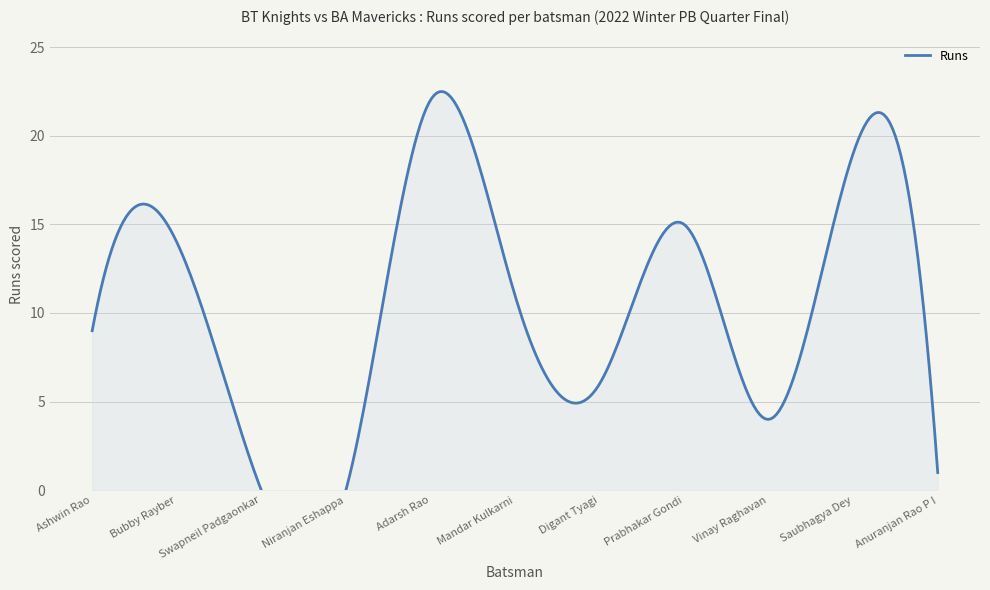

List the labels in order of value, largest first.

Adarsh Rao, Saubhagya Dey, Prabhakar Gondi, Bubby Rayber, Mandar Kulkarni, Ashwin Rao, Digant Tyagi, Vinay Raghavan, Anuranjan Rao P I, Swapneil Padgaonkar, Niranjan Eshappa